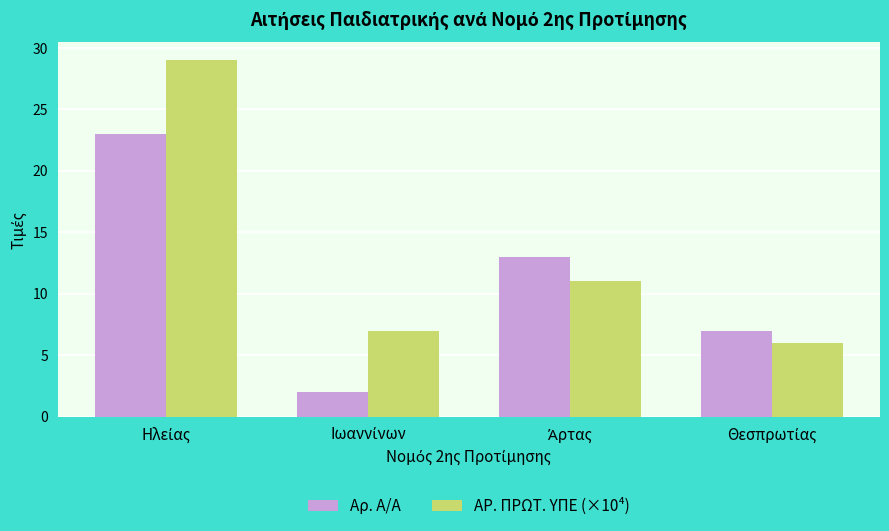

What is the lowest value of the ΑΡ. ΠΡΩΤ. ΥΠΕ (×10⁴) series?

6